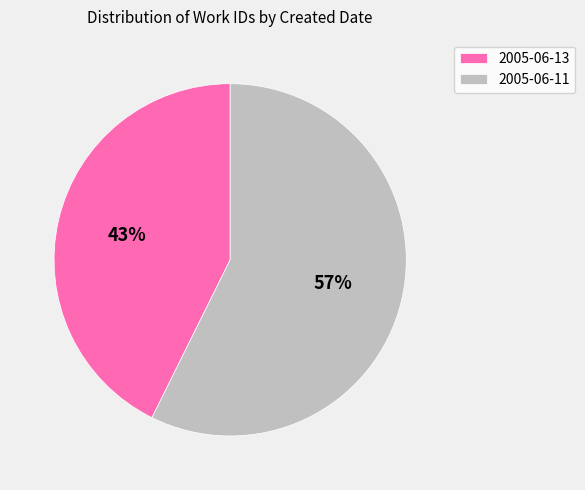

Which category has the biggest portion of the pie?

2005-06-11